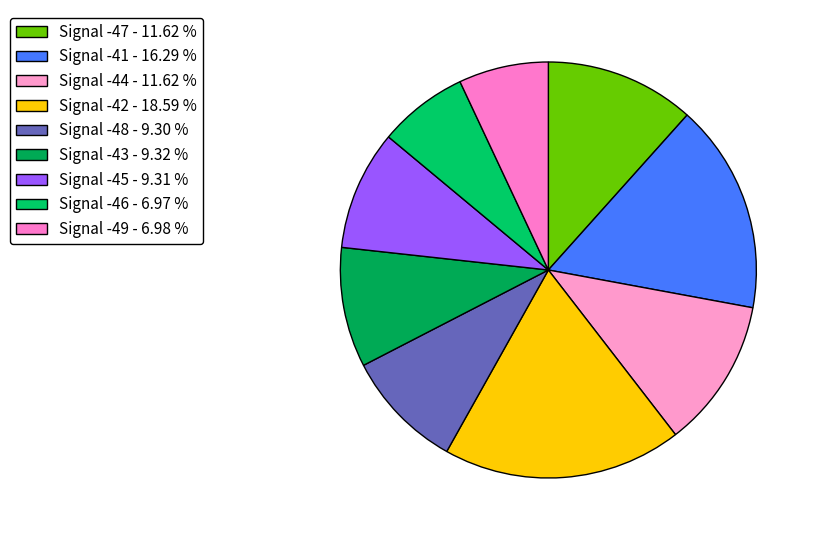

How many slices are in this pie chart?

9